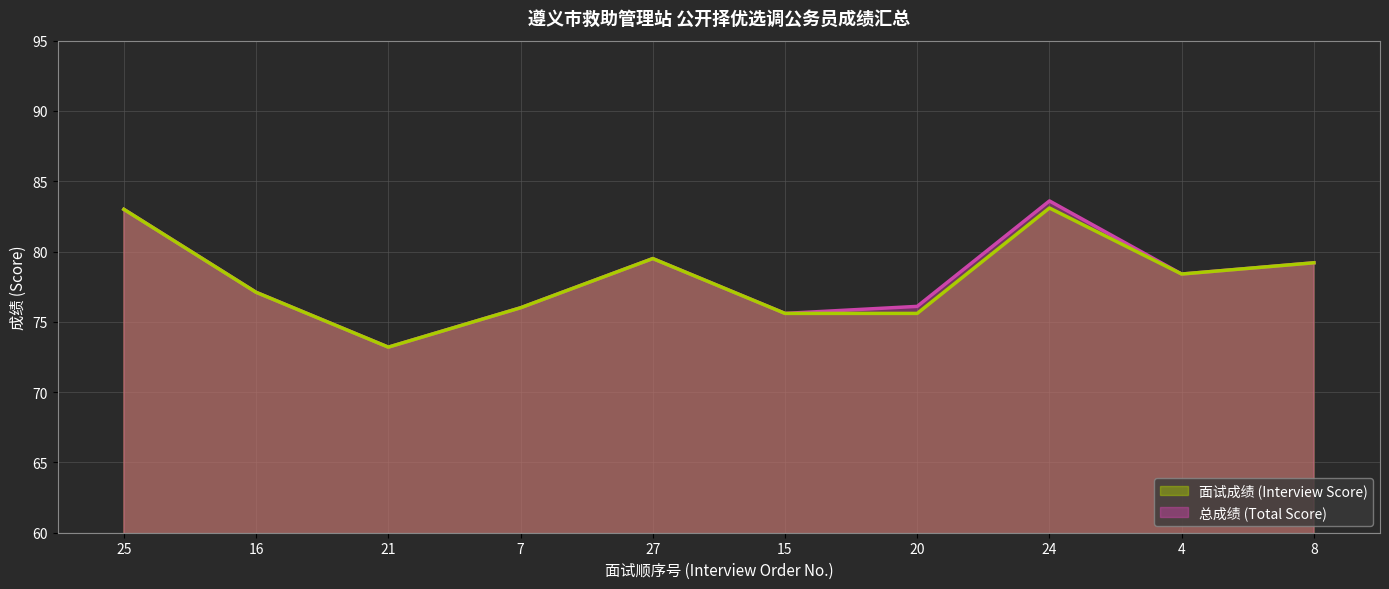

Is the value of 面试成绩 (Interview Score) at 7 greater than the value of 总成绩 (Total Score) at 16?

No